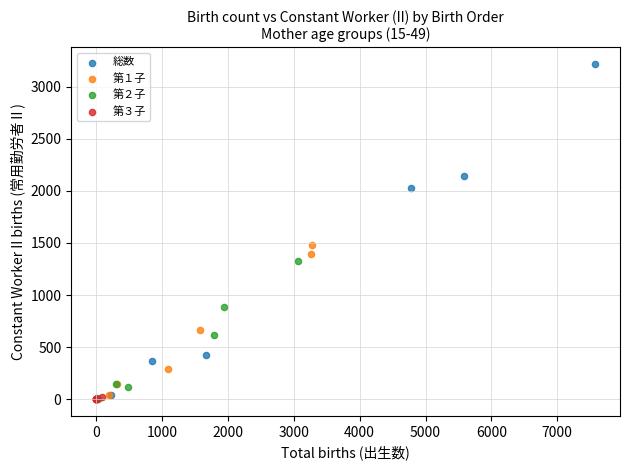

What are all the series names shown in the legend?

総数, 第１子, 第２子, 第３子